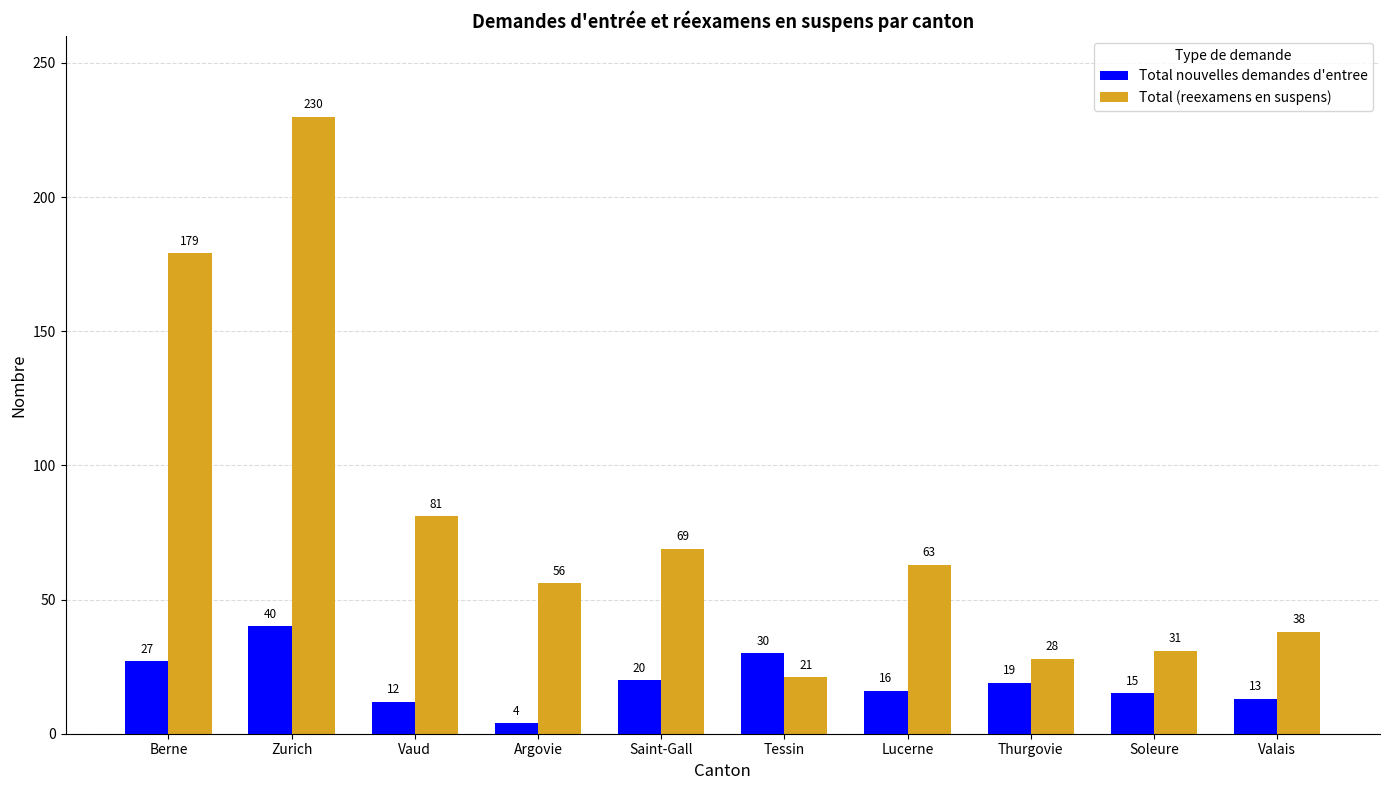

What are all the series names shown in the legend?

Total nouvelles demandes d'entree, Total (reexamens en suspens)